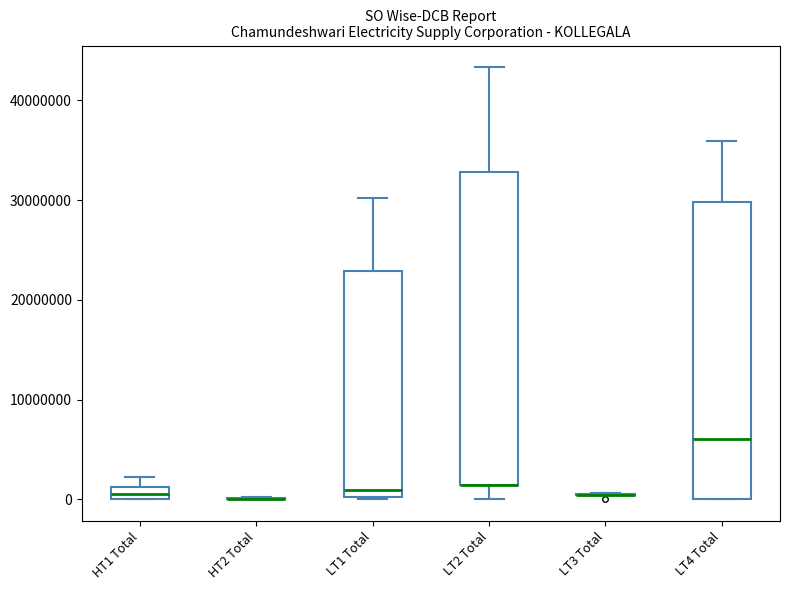

Comparing the boxes themselves (not the whiskers), which one is the tallest?

LT2 Total